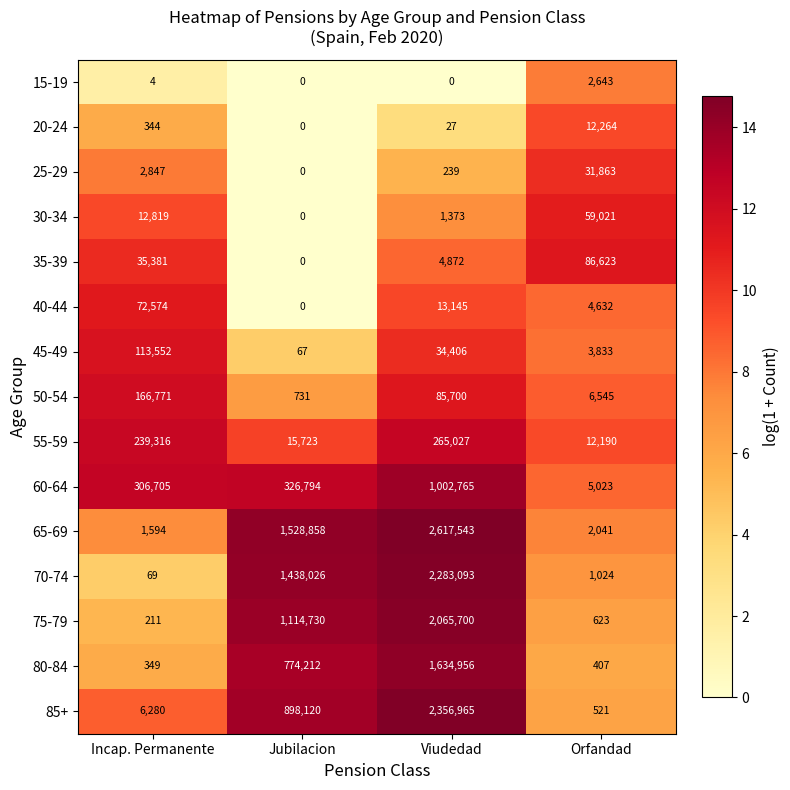

Which series has the largest range (max minus min)?

65-69